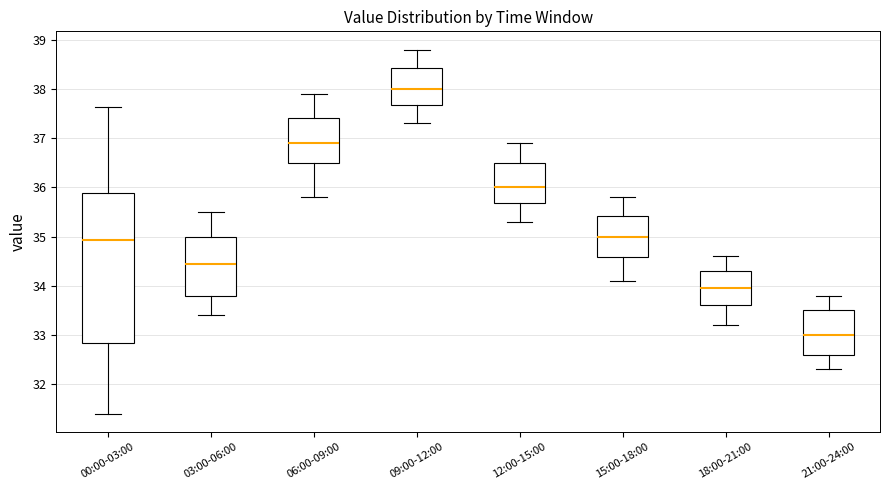

Reading left to right, read every box against the y-axis: the position of its median line, the range the box covers, and the ends of its whiskers. The values are not printed on the chart, so give them approximately, as read against the axis.

00:00-03:00: median 34.9, box 32.8 to 35.9, whiskers 31.4 to 37.6
03:00-06:00: median 34.5, box 33.8 to 35.0, whiskers 33.4 to 35.5
06:00-09:00: median 36.9, box 36.5 to 37.4, whiskers 35.8 to 37.9
09:00-12:00: median 38.0, box 37.7 to 38.4, whiskers 37.3 to 38.8
12:00-15:00: median 36.0, box 35.7 to 36.5, whiskers 35.3 to 36.9
15:00-18:00: median 35.0, box 34.6 to 35.4, whiskers 34.1 to 35.8
18:00-21:00: median 34.0, box 33.6 to 34.3, whiskers 33.2 to 34.6
21:00-24:00: median 33.0, box 32.6 to 33.5, whiskers 32.3 to 33.8